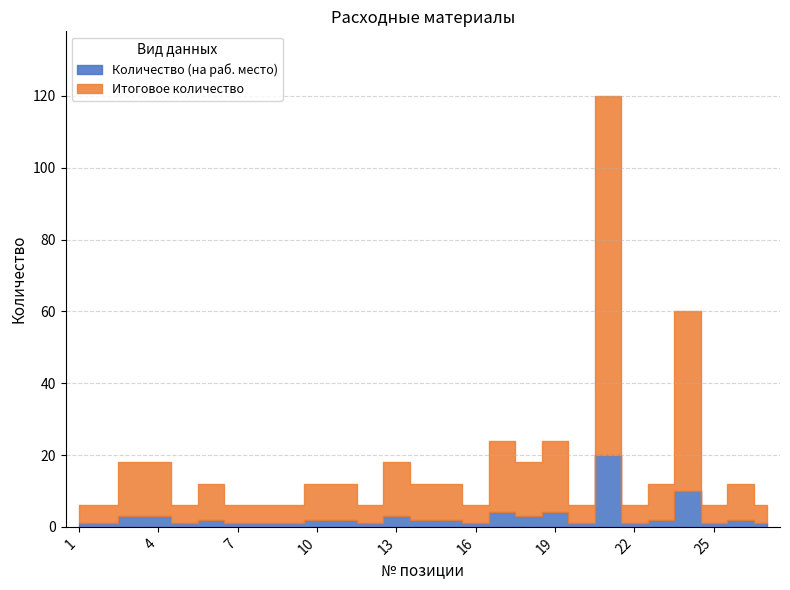

Are the bars horizontal?

No